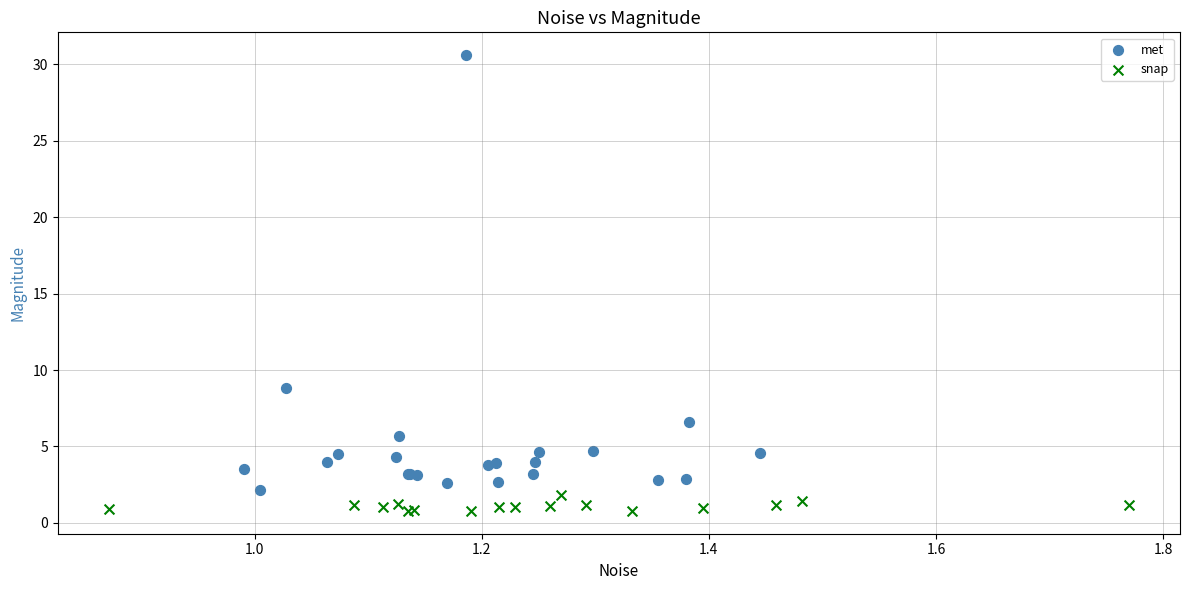

What are all the series names shown in the legend?

met, snap